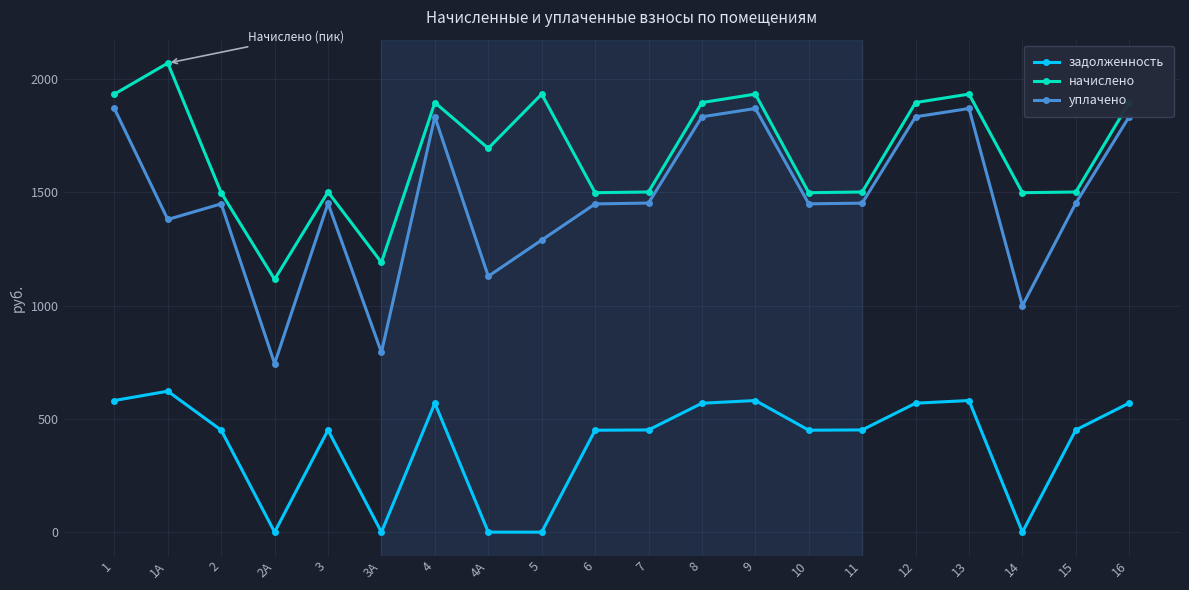

How many distinct data groups are displayed?

3